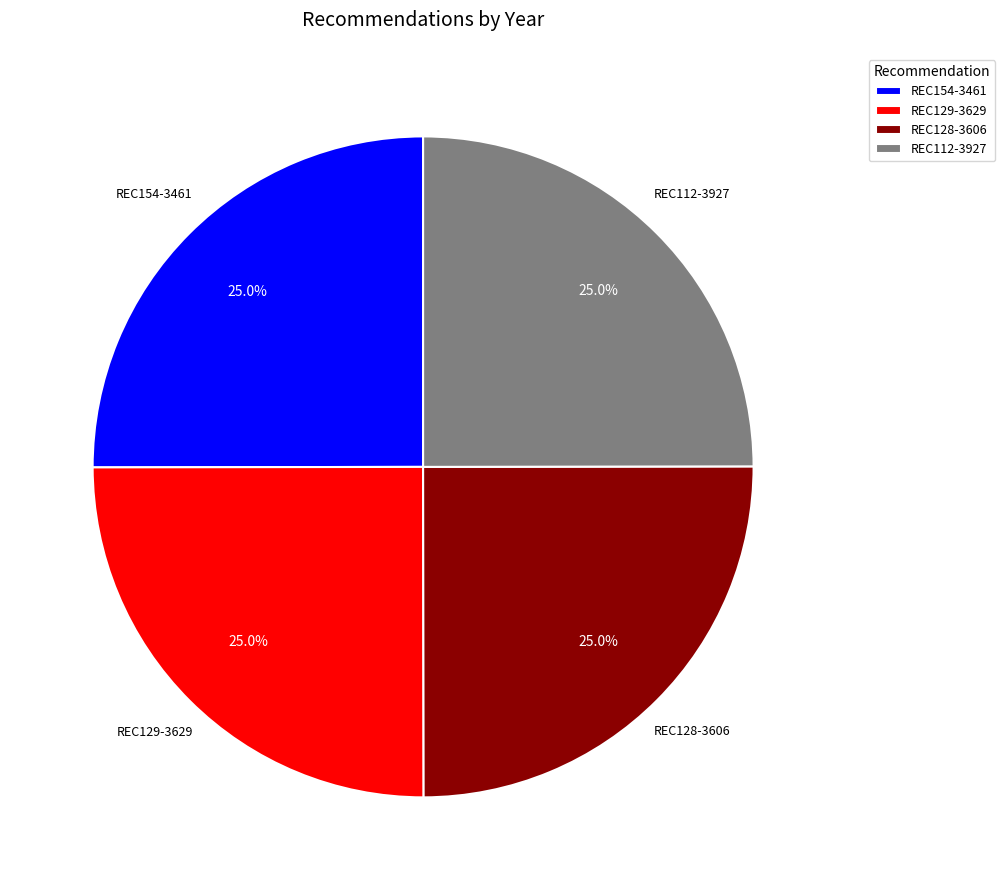

Count the number of slices in the pie.

4